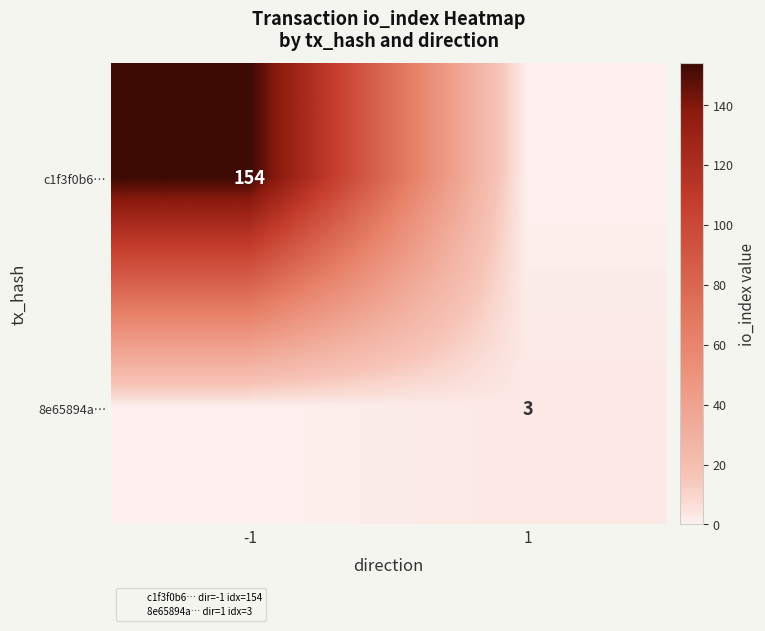

List the labels in order of c1f3f0b6… value, smallest first.

1, -1